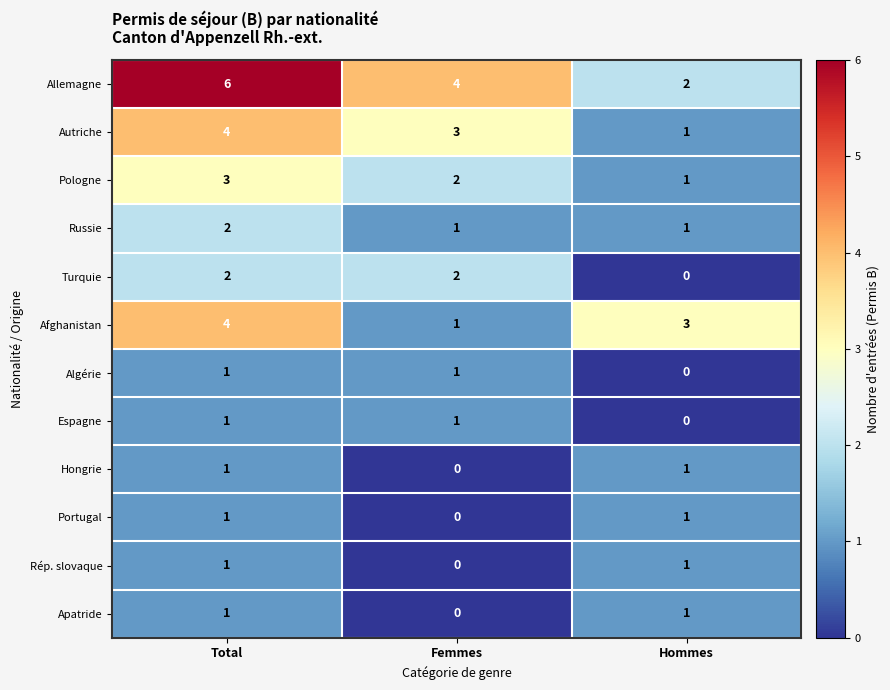

At which label is Allemagne closest to 4?

Femmes